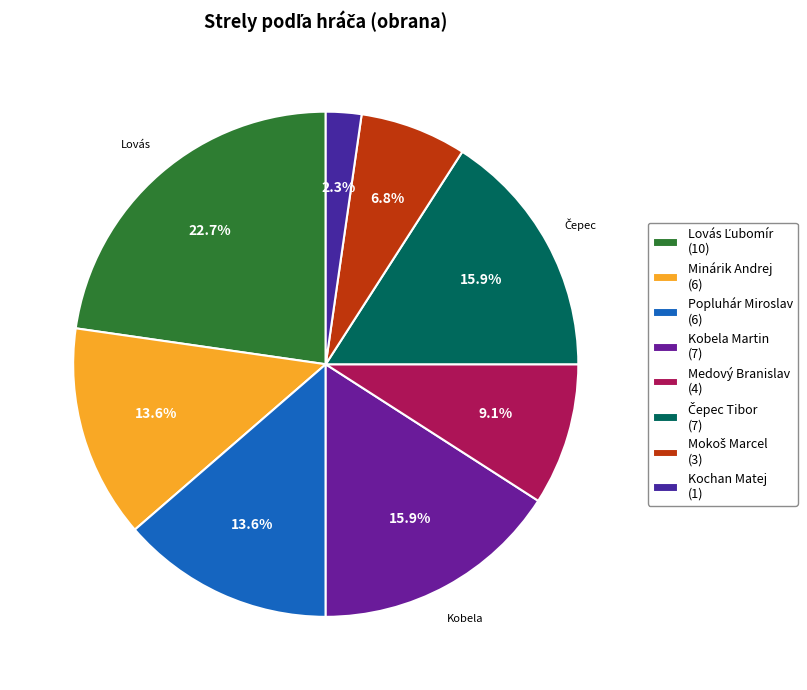

How many slices are in this pie chart?

8